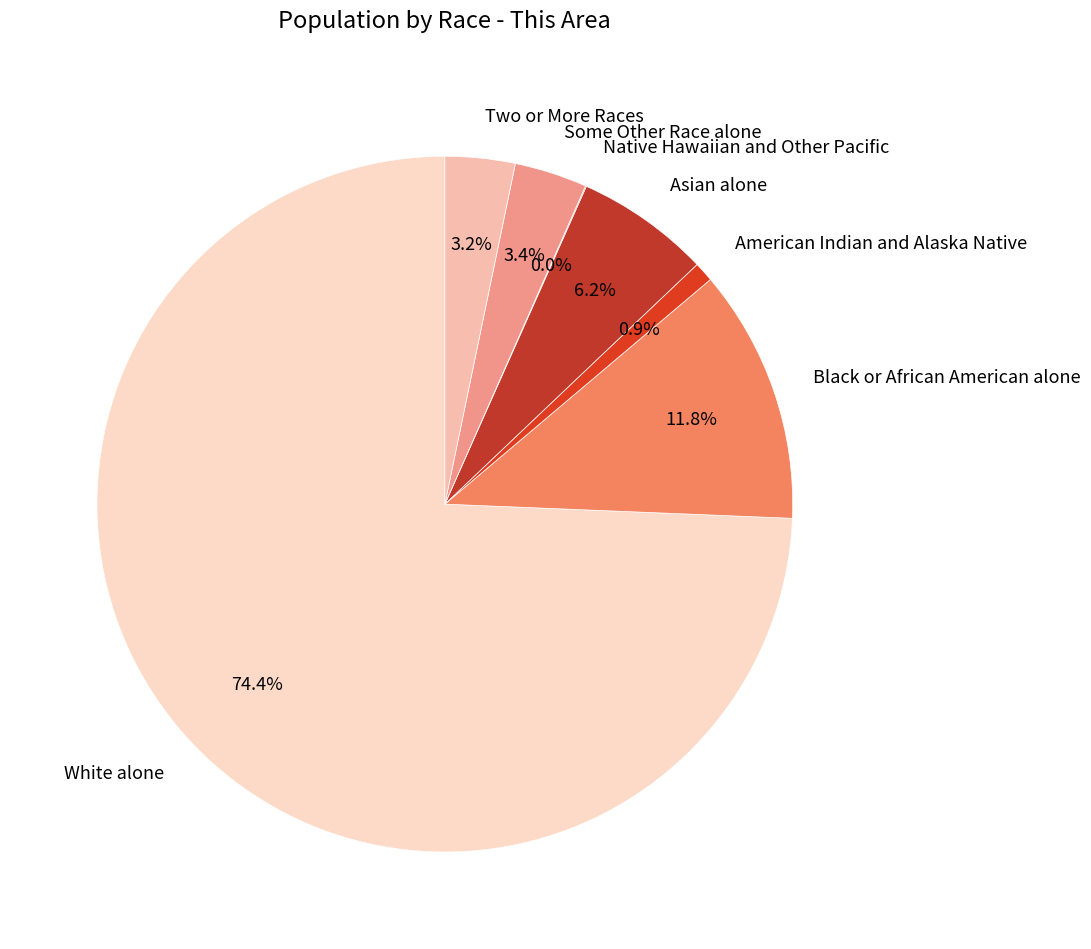

Do Two or More Races and Black or African American alone together represent more than half of the pie?

No